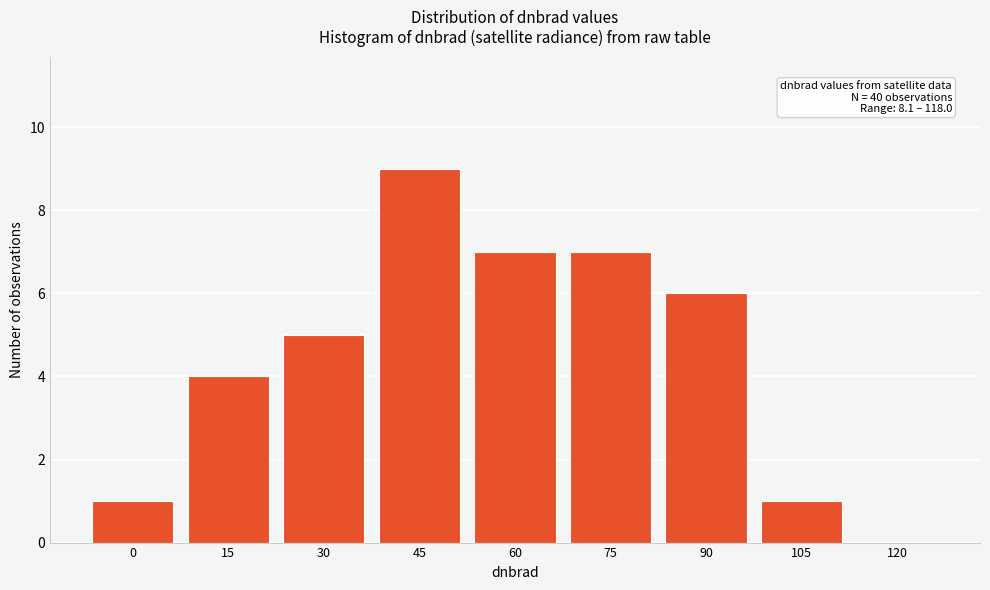

Reading left to right, what are all the values shown in this chart?

0=1	15=4	30=5	45=9	60=7	75=7	90=6	105=1	120=0